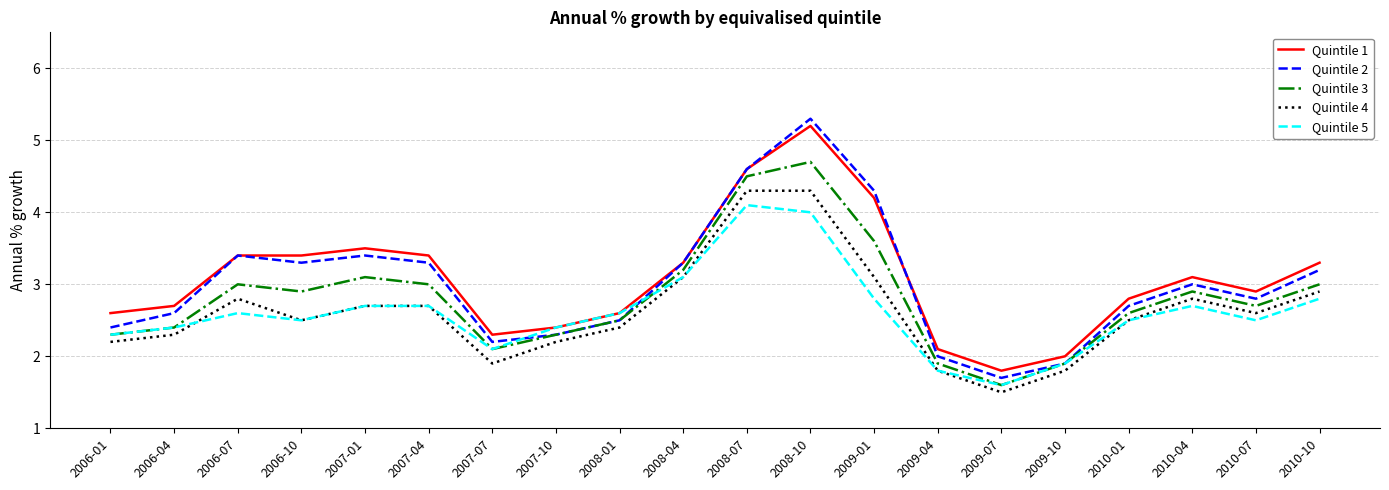

What is the greatest value displayed?

5.3